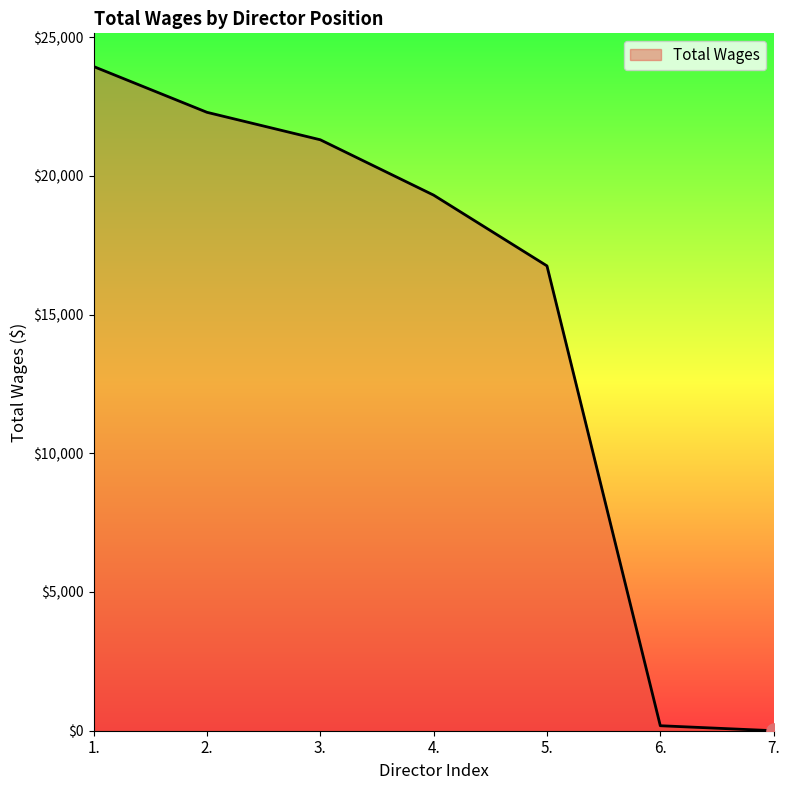

Which has a higher value, 6. or 1.?

1.